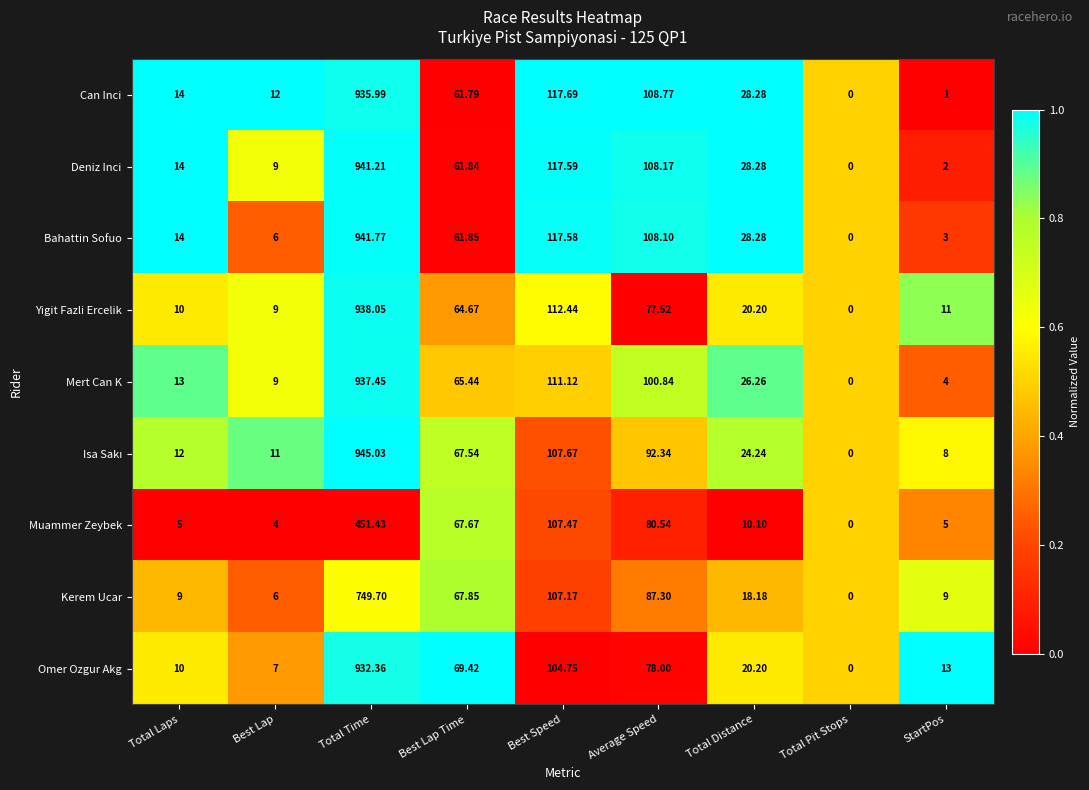

What is the difference between the highest and lowest values at Total Time?

493.6